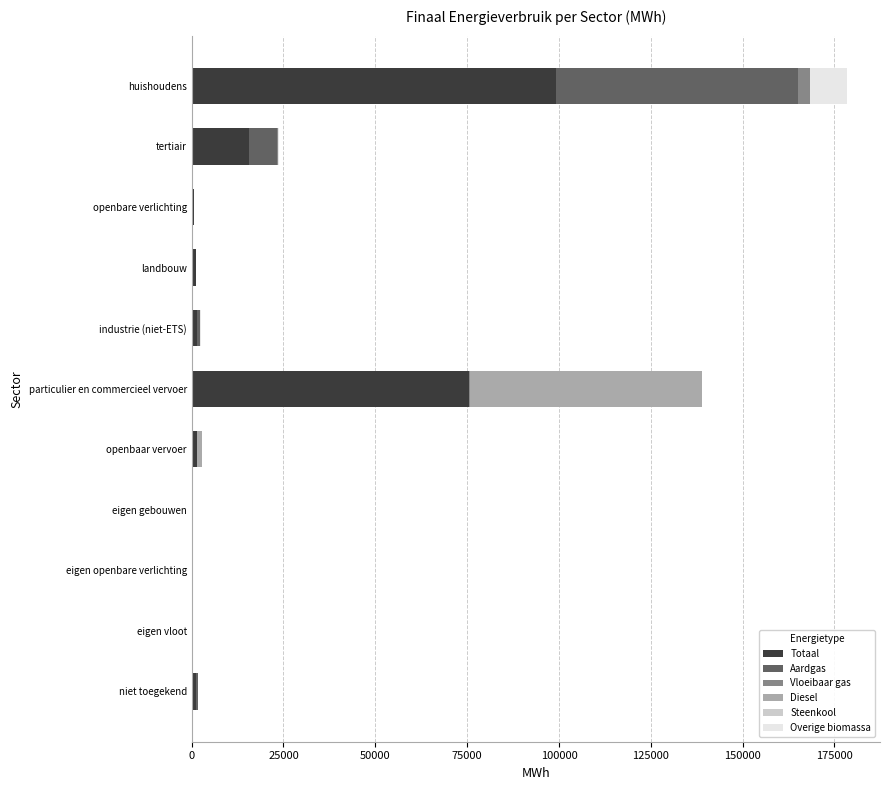

At which category is the sum across all series the highest?

huishoudens